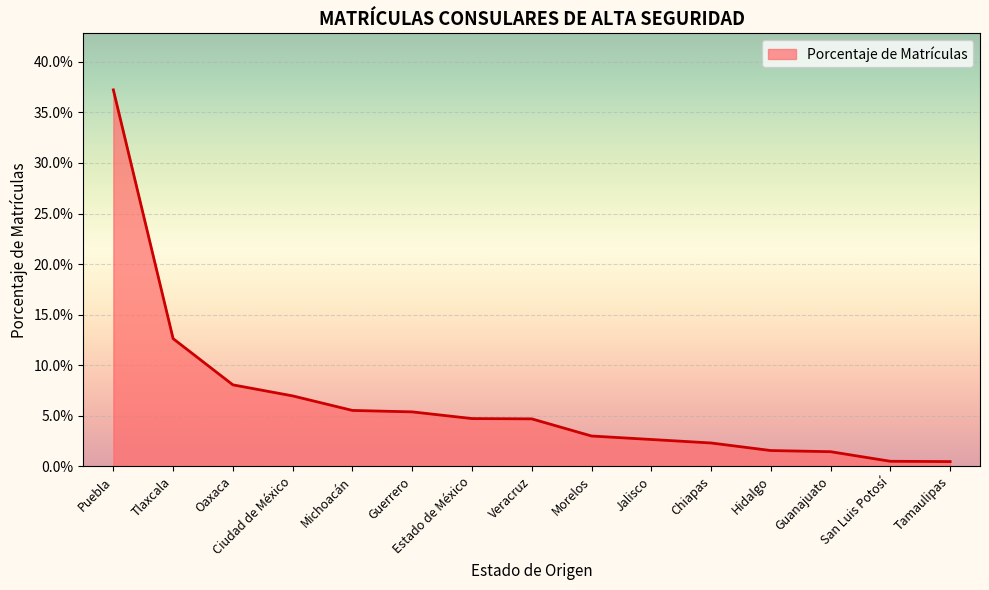

What is the value of the 1st point from the left?

0.4